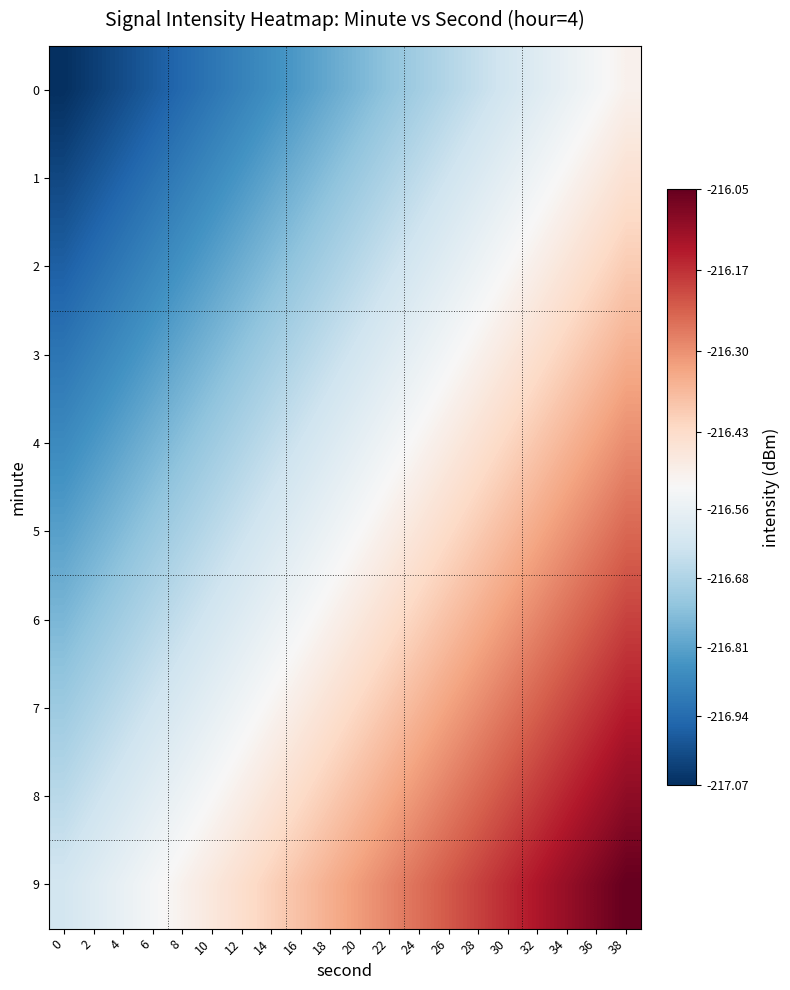

Reading left to right, list all the values displayed in this chart.

0: 0=-217.1	2=-217.0	4=-217.0	6=-217.0	8=-216.9	10=-216.9	12=-216.9	14=-216.9	16=-216.8	18=-216.8	20=-216.8	22=-216.7	24=-216.7	26=-216.7	28=-216.6	30=-216.6	32=-216.6	34=-216.6	36=-216.5	38=-216.5
1: 0=-217.0	2=-217.0	4=-217.0	6=-216.9	8=-216.9	10=-216.9	12=-216.8	14=-216.8	16=-216.8	18=-216.7	20=-216.7	22=-216.7	24=-216.7	26=-216.6	28=-216.6	30=-216.6	32=-216.5	34=-216.5	36=-216.5	38=-216.4
2: 0=-217.0	2=-216.9	4=-216.9	6=-216.9	8=-216.8	10=-216.8	12=-216.8	14=-216.8	16=-216.7	18=-216.7	20=-216.7	22=-216.6	24=-216.6	26=-216.6	28=-216.5	30=-216.5	32=-216.5	34=-216.5	36=-216.4	38=-216.4
3: 0=-216.9	2=-216.9	4=-216.9	6=-216.8	8=-216.8	10=-216.8	12=-216.7	14=-216.7	16=-216.7	18=-216.6	20=-216.6	22=-216.6	24=-216.6	26=-216.5	28=-216.5	30=-216.5	32=-216.4	34=-216.4	36=-216.4	38=-216.3
4: 0=-216.9	2=-216.8	4=-216.8	6=-216.8	8=-216.7	10=-216.7	12=-216.7	14=-216.7	16=-216.6	18=-216.6	20=-216.6	22=-216.5	24=-216.5	26=-216.5	28=-216.4	30=-216.4	32=-216.4	34=-216.4	36=-216.3	38=-216.3
5: 0=-216.8	2=-216.8	4=-216.8	6=-216.7	8=-216.7	10=-216.7	12=-216.6	14=-216.6	16=-216.6	18=-216.5	20=-216.5	22=-216.5	24=-216.5	26=-216.4	28=-216.4	30=-216.4	32=-216.3	34=-216.3	36=-216.3	38=-216.2
6: 0=-216.8	2=-216.7	4=-216.7	6=-216.7	8=-216.6	10=-216.6	12=-216.6	14=-216.6	16=-216.5	18=-216.5	20=-216.5	22=-216.4	24=-216.4	26=-216.4	28=-216.3	30=-216.3	32=-216.3	34=-216.3	36=-216.2	38=-216.2
7: 0=-216.7	2=-216.7	4=-216.7	6=-216.6	8=-216.6	10=-216.6	12=-216.5	14=-216.5	16=-216.5	18=-216.4	20=-216.4	22=-216.4	24=-216.4	26=-216.3	28=-216.3	30=-216.3	32=-216.2	34=-216.2	36=-216.2	38=-216.1
8: 0=-216.7	2=-216.6	4=-216.6	6=-216.6	8=-216.5	10=-216.5	12=-216.5	14=-216.5	16=-216.4	18=-216.4	20=-216.4	22=-216.3	24=-216.3	26=-216.3	28=-216.2	30=-216.2	32=-216.2	34=-216.2	36=-216.1	38=-216.1
9: 0=-216.6	2=-216.6	4=-216.6	6=-216.5	8=-216.5	10=-216.5	12=-216.4	14=-216.4	16=-216.4	18=-216.3	20=-216.3	22=-216.3	24=-216.3	26=-216.2	28=-216.2	30=-216.2	32=-216.1	34=-216.1	36=-216.1	38=-216.0